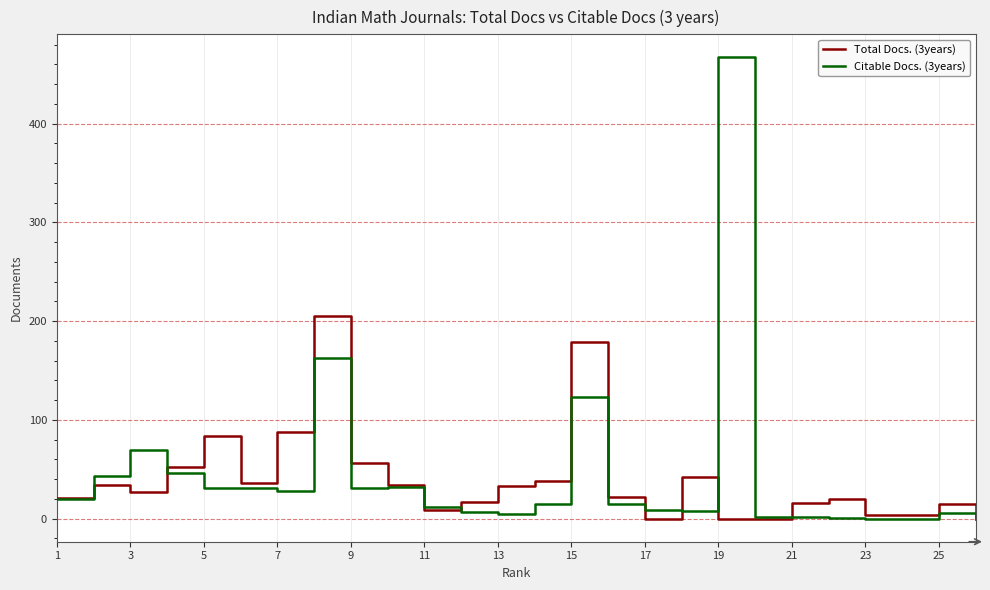

How many lines are shown in the chart?

2